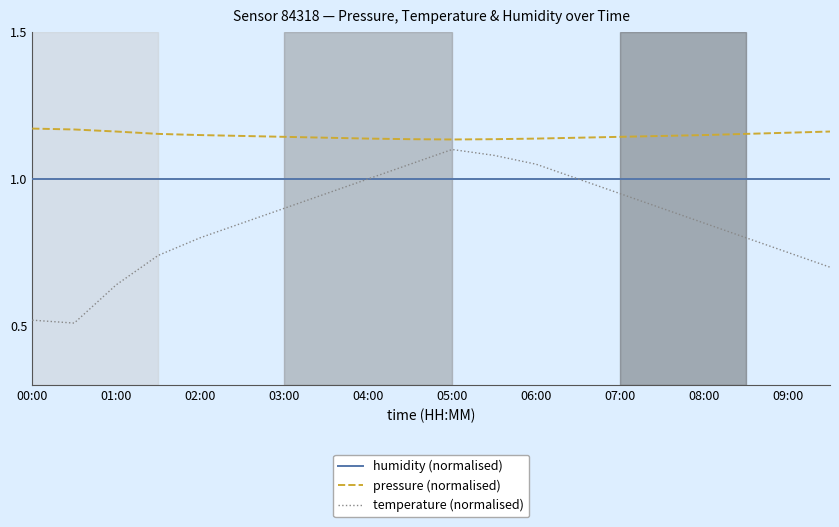

At how many categories does at least one series exceed 0?

20